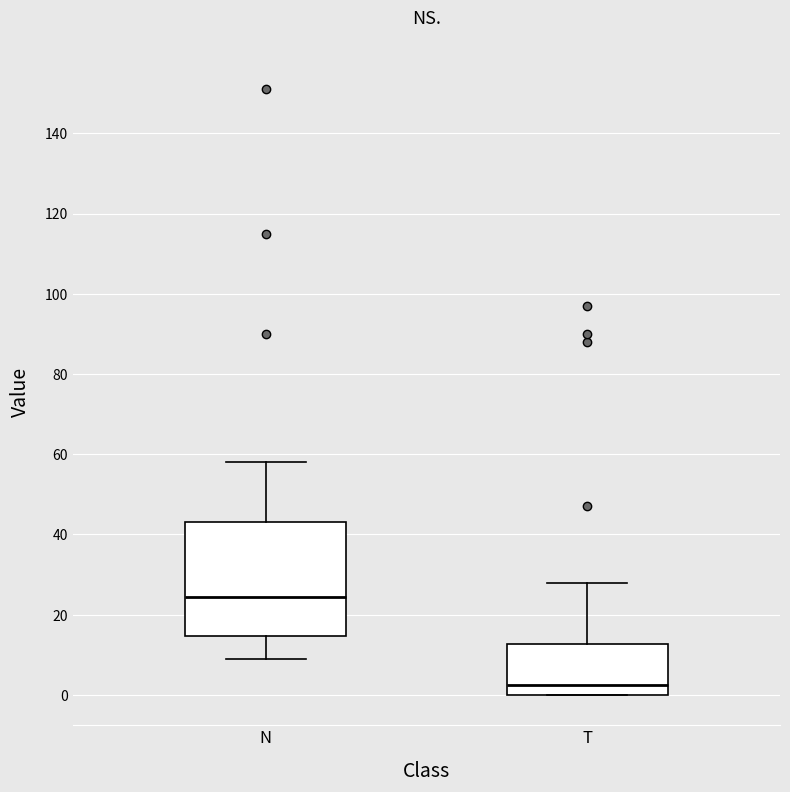

Where is the lower edge of the box for N on the y-axis? The values are not printed on the chart, so give them approximately, as read against the axis.

14